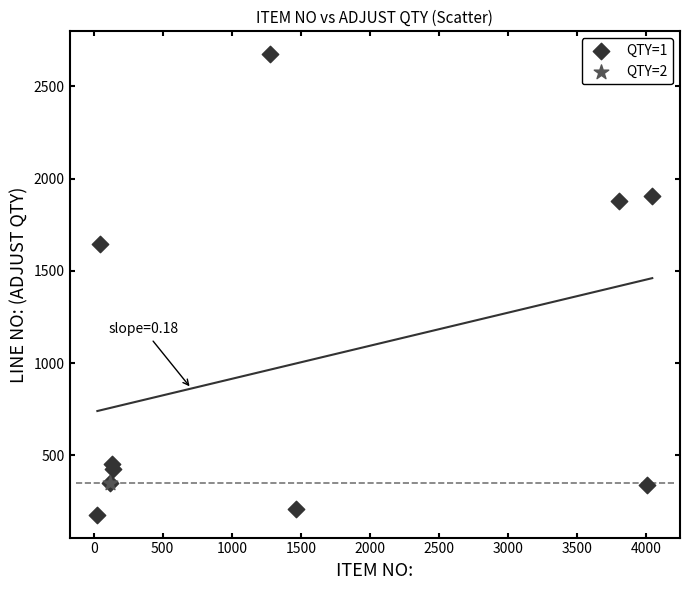

What are all the series names shown in the legend?

QTY=1, QTY=2